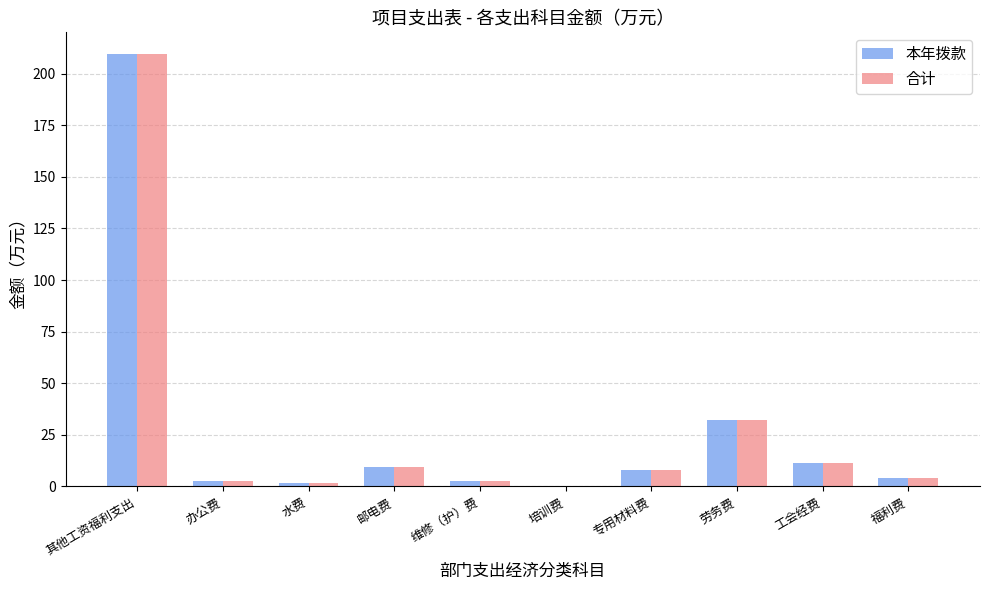

At which category is the sum across all series the highest?

其他工资福利支出